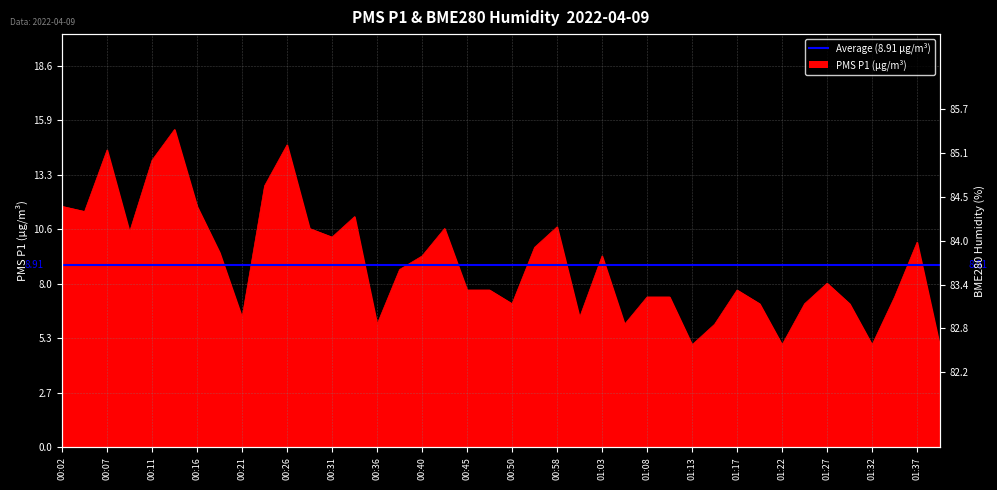

How many values exceed 8?

20